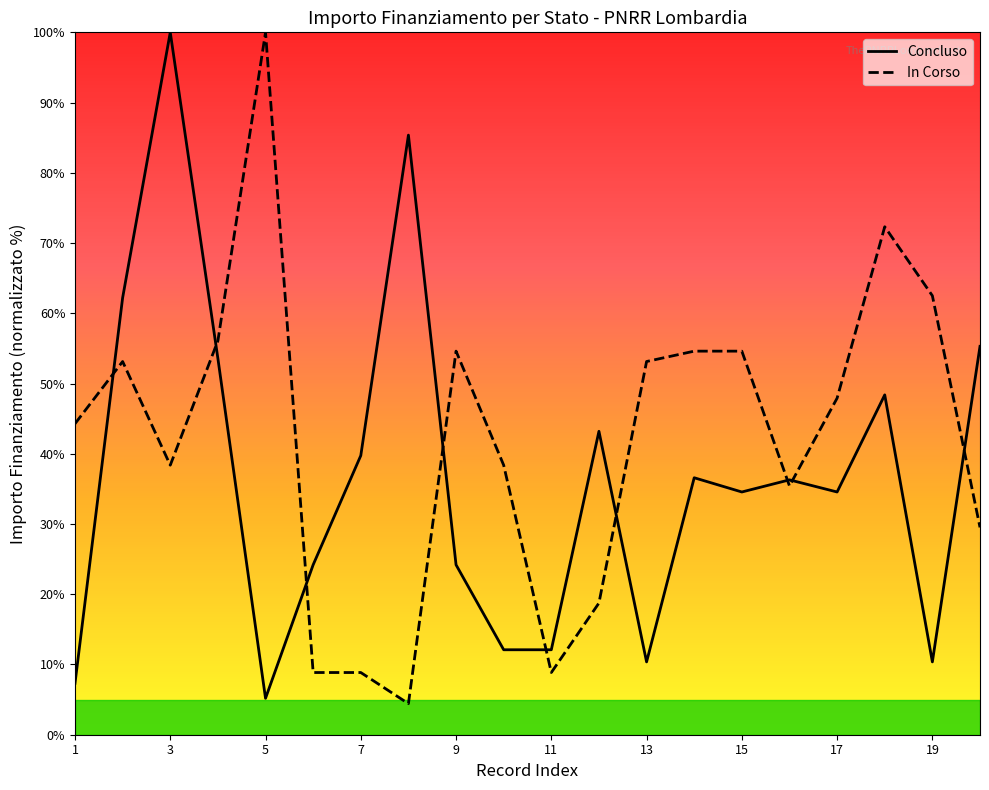

How many data points in Concluso are above 36?

10